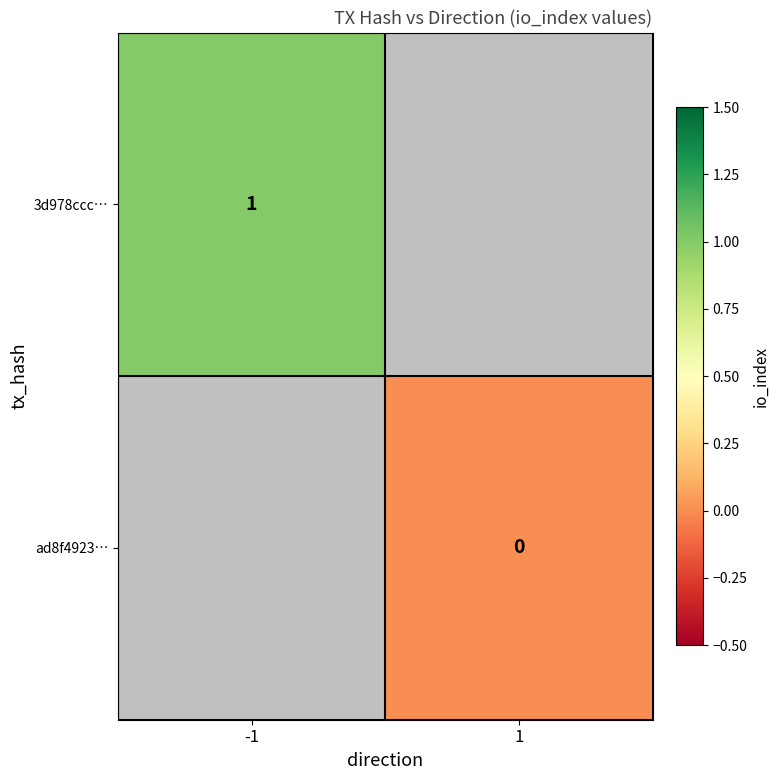

Rank the series by their maximum value, from highest to lowest.

3d978ccc…, ad8f4923…